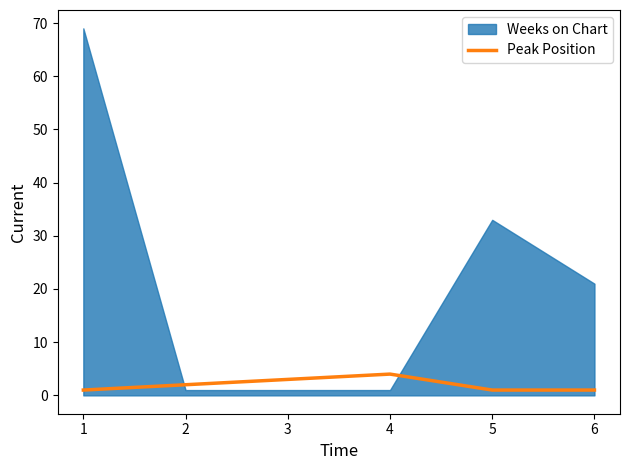

Does the chart have visible grid lines?

No